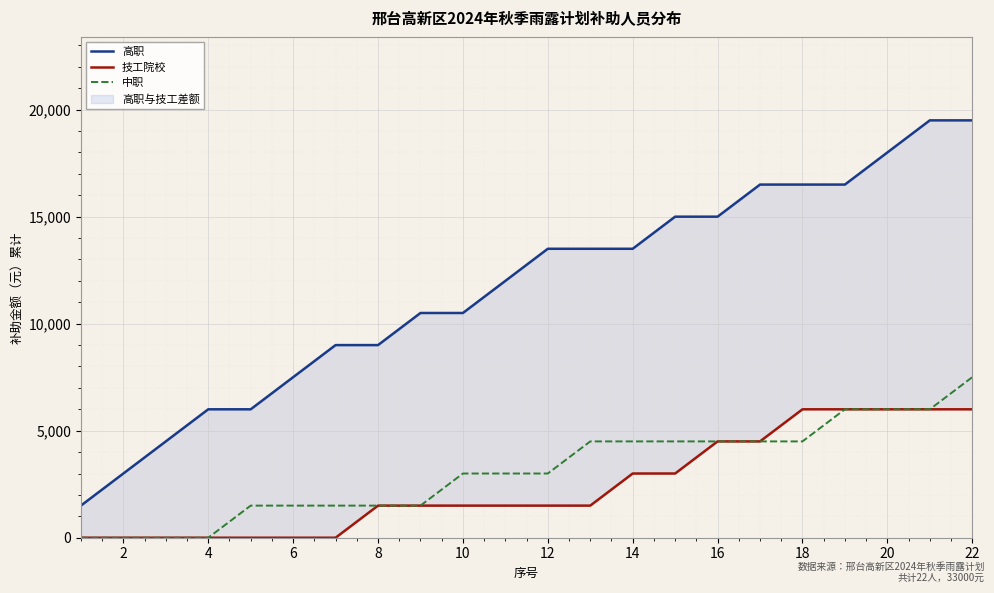

What are all the series names shown in the legend?

高职, 技工院校, 中职